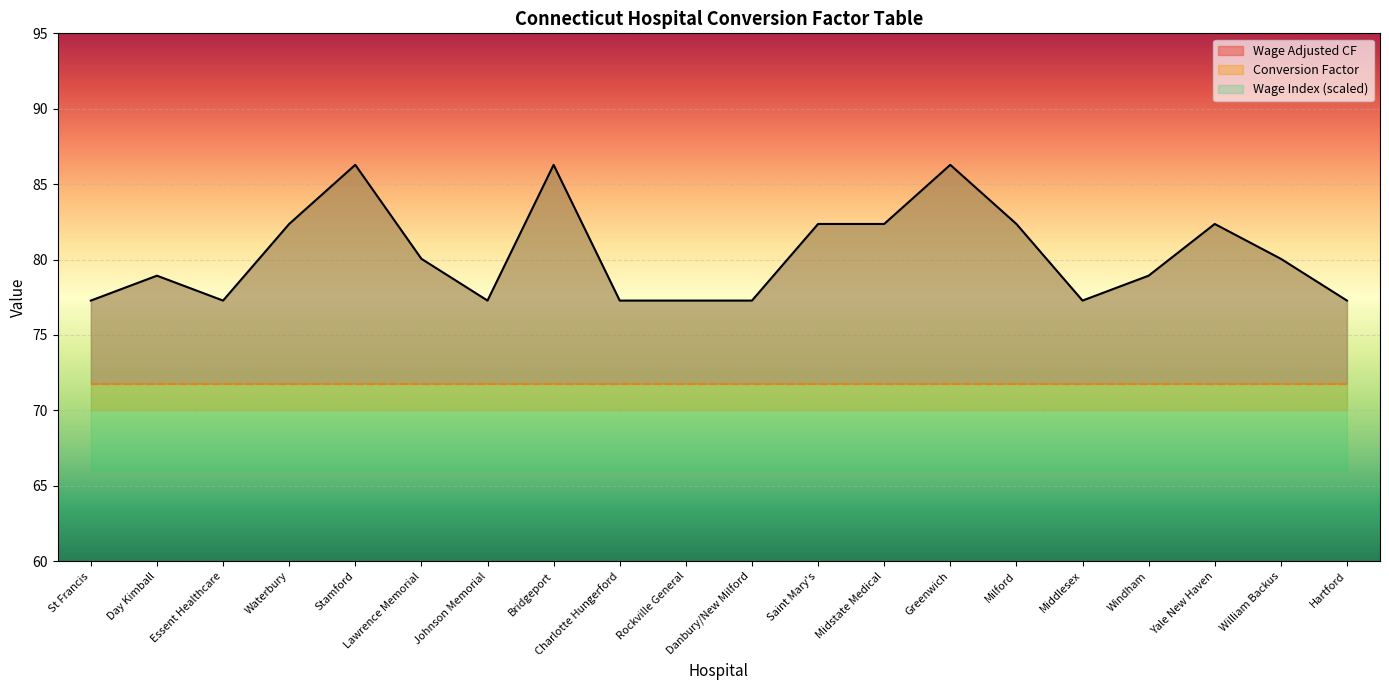

True or false: Wage Index and Conversion Factor cross at least once.

False